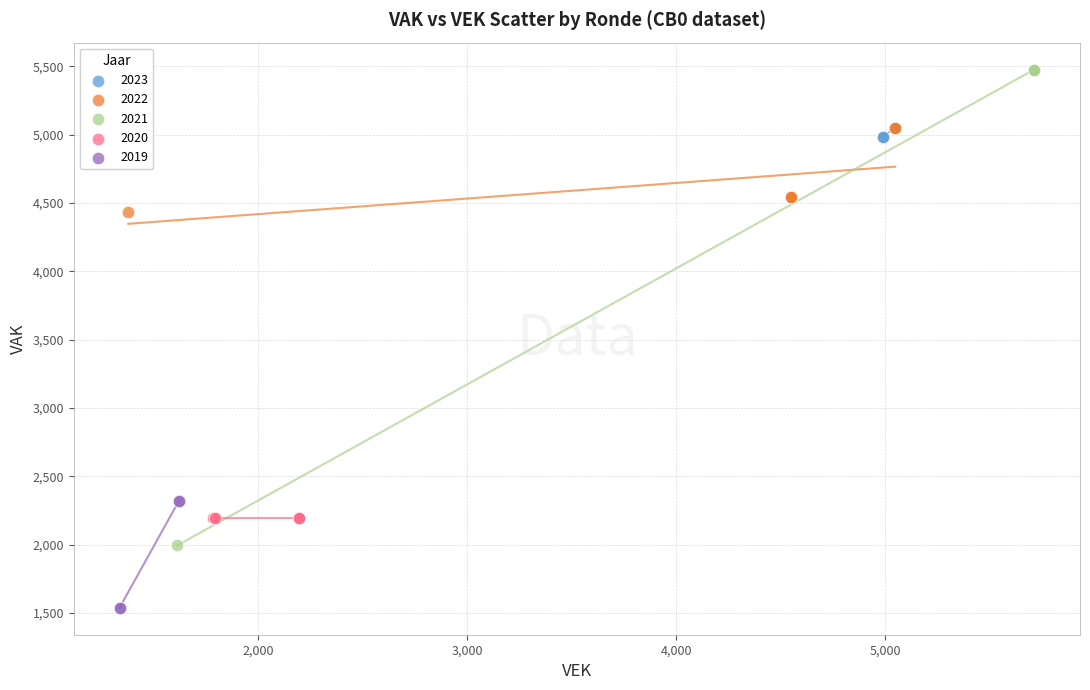

Which series contains the highest Y value?

2021